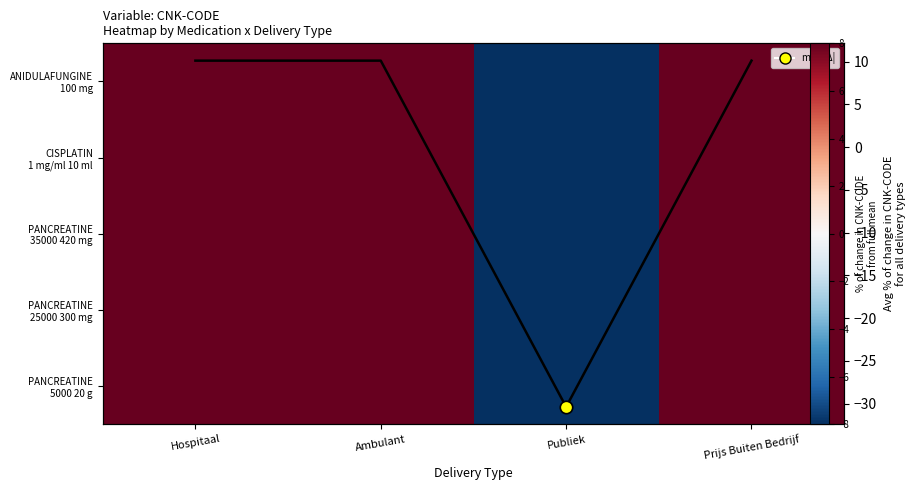

At which category is the sum across all series the highest?

Hospitaal